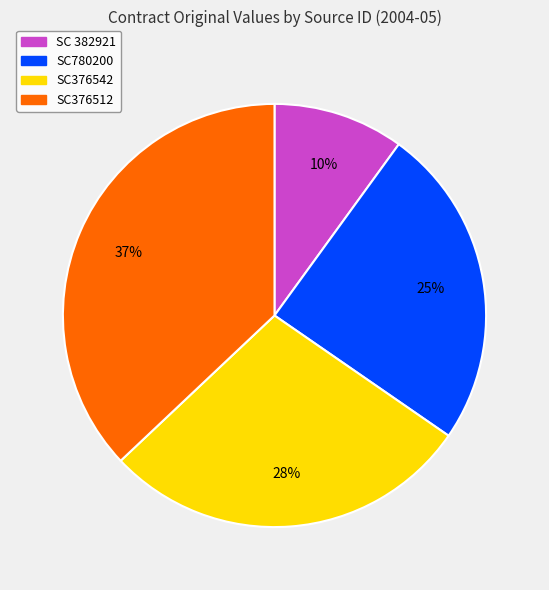

The SC 382921 slice represents 10% of the pie. True or false?

True